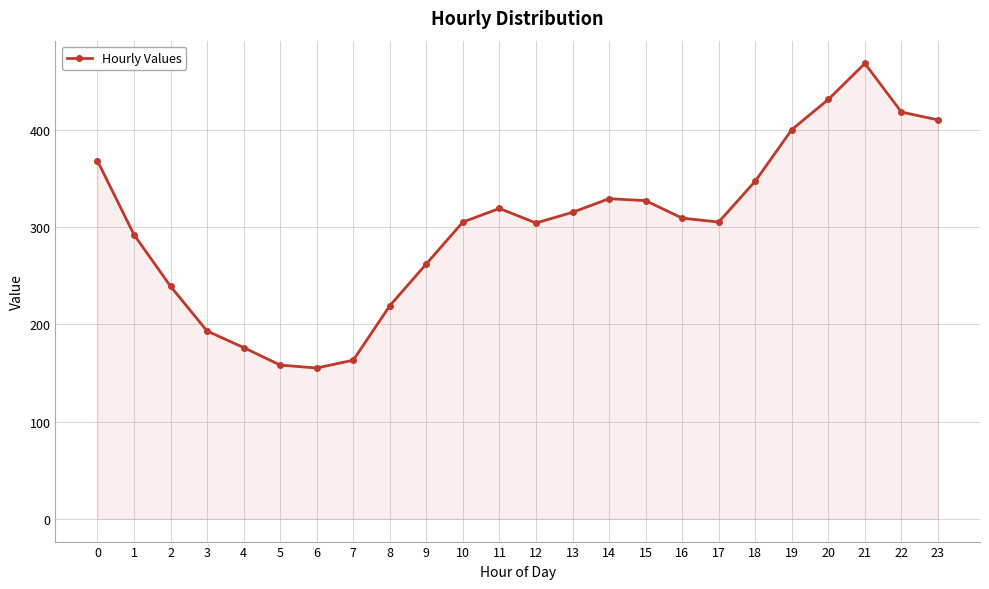

How many values are below 309?

12